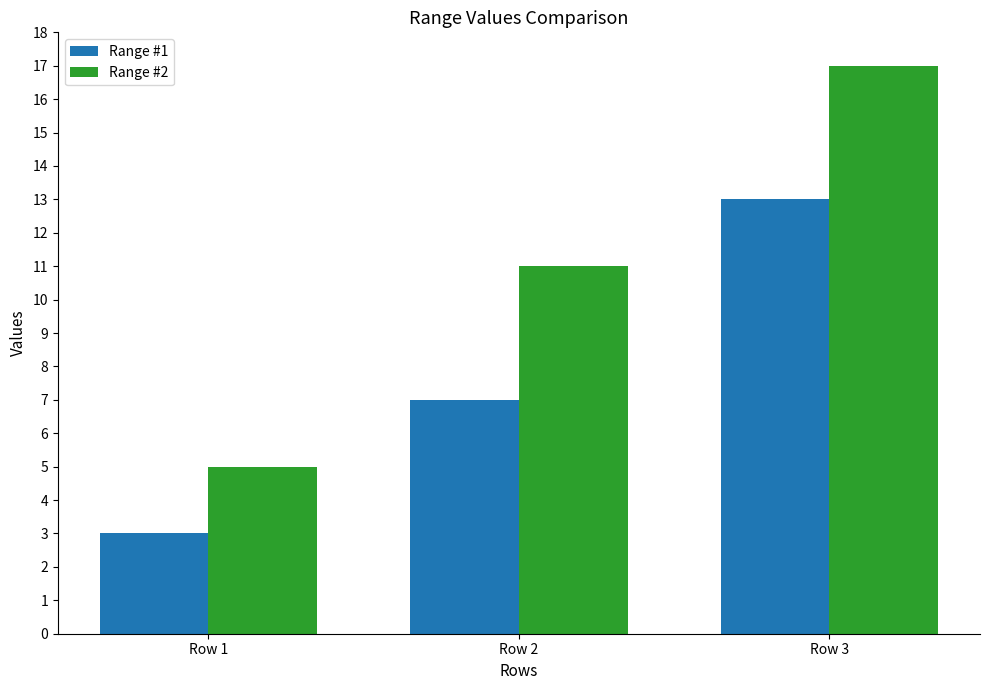

Count the Range #2 values in the range 5 to 17.

3